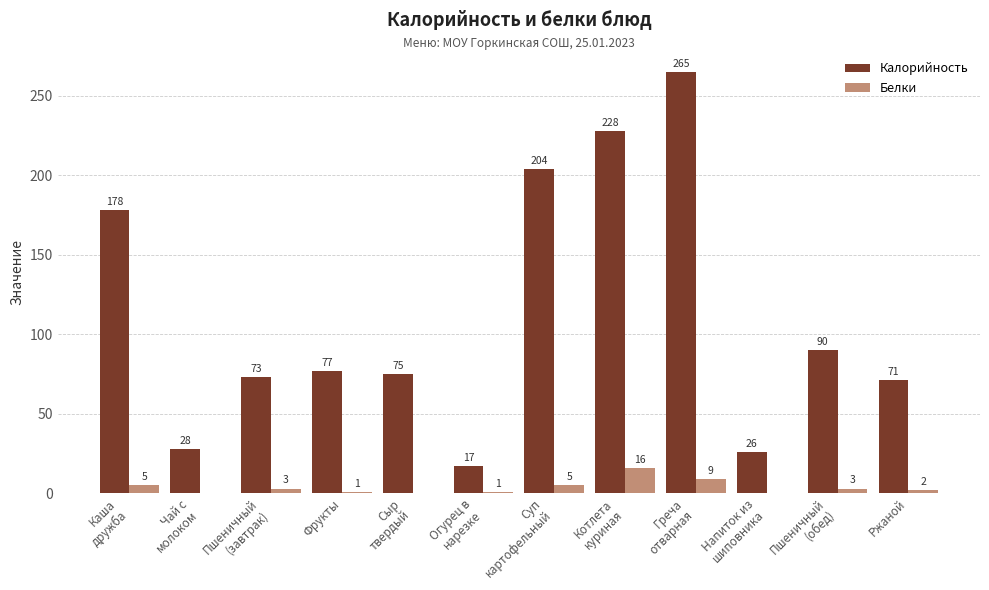

Is it true that Калорийность equals 71 at Ржаной?

True